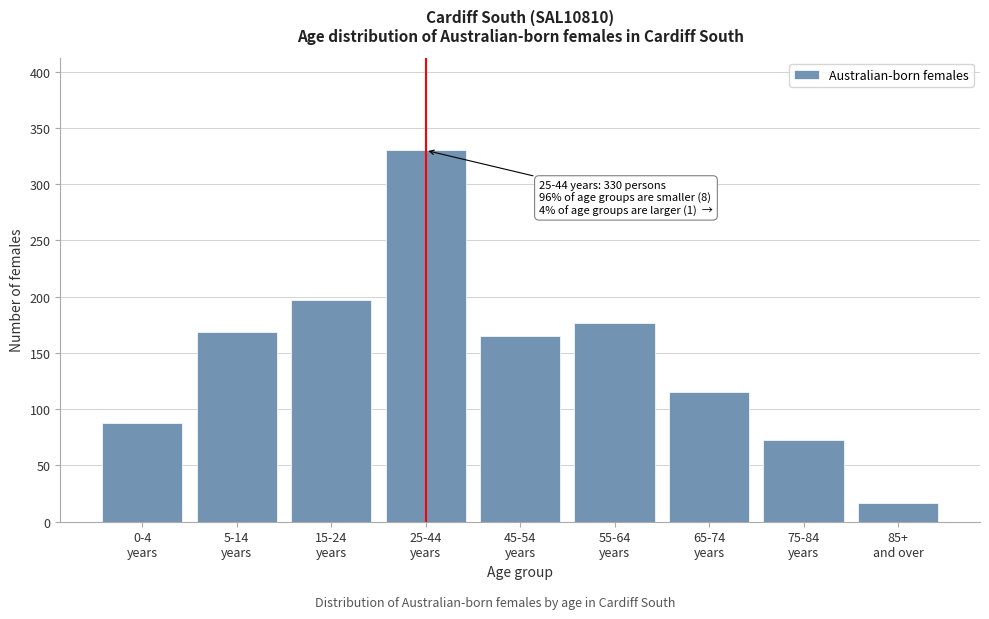

Reading left to right, what are all the values shown in this chart?

88	169	197	330	165	177	115	73	17